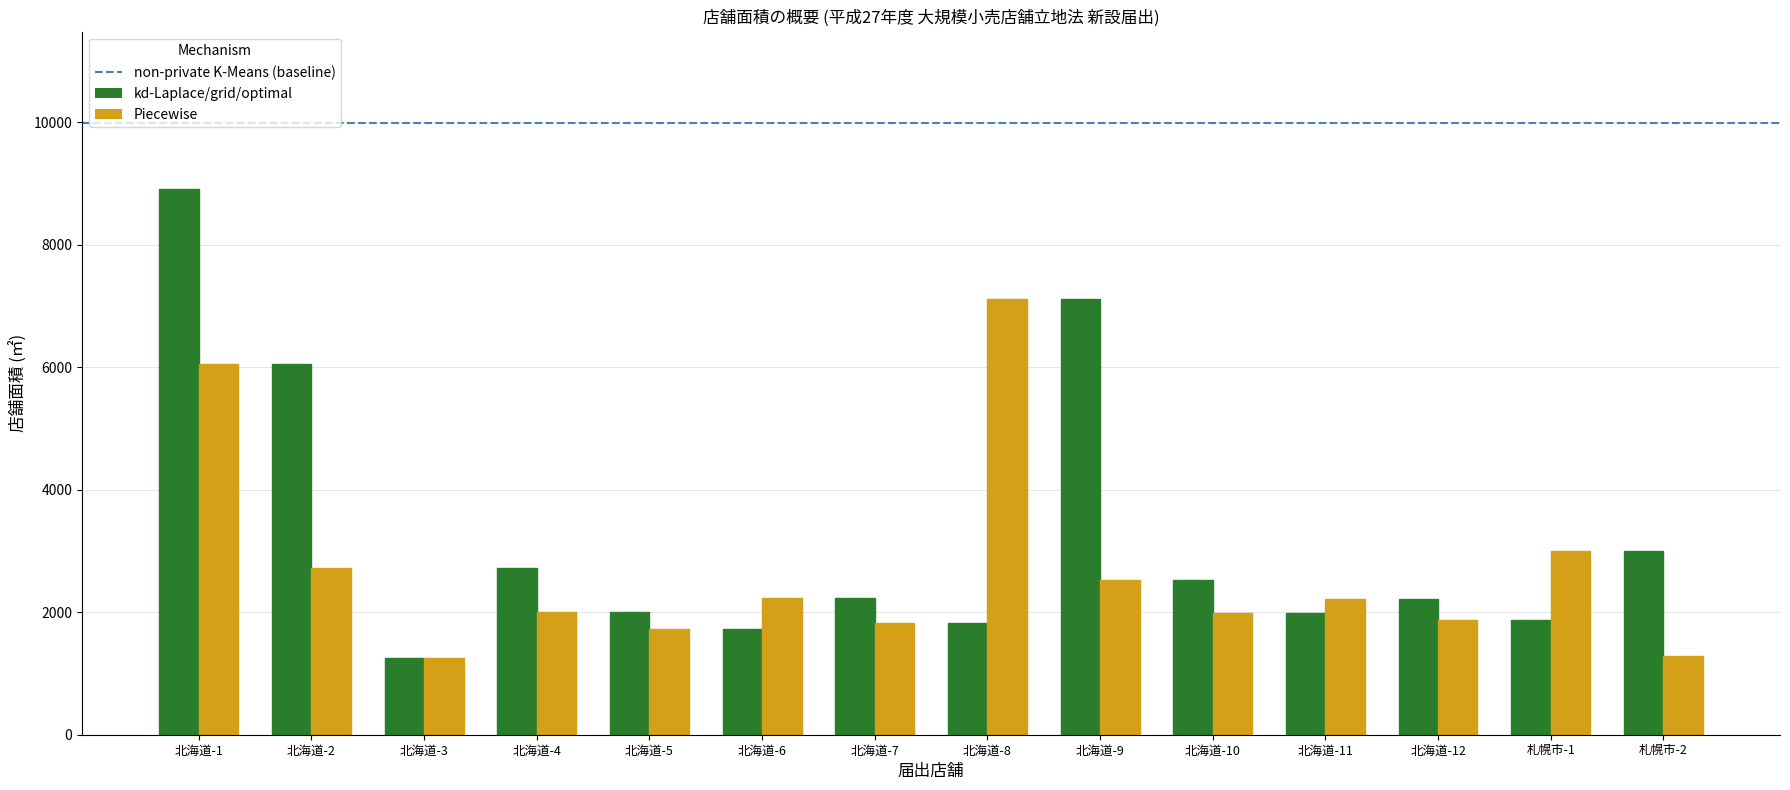

What is the label of the 12th bar from the left?

北海道-12